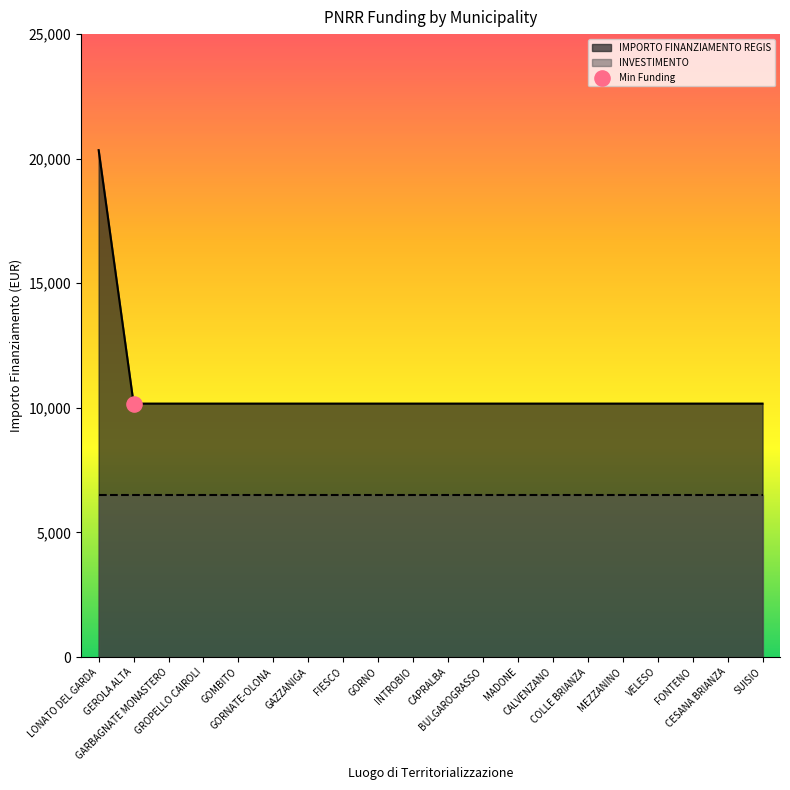

Approximately how many times larger is the value at LONATO DEL GARDA compared to GARBAGNATE MONASTERO?

2.0